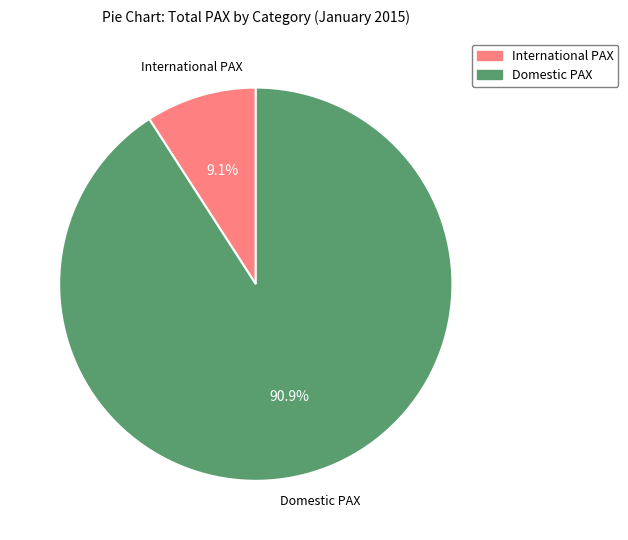

Is Domestic PAX the majority of the pie?

Yes